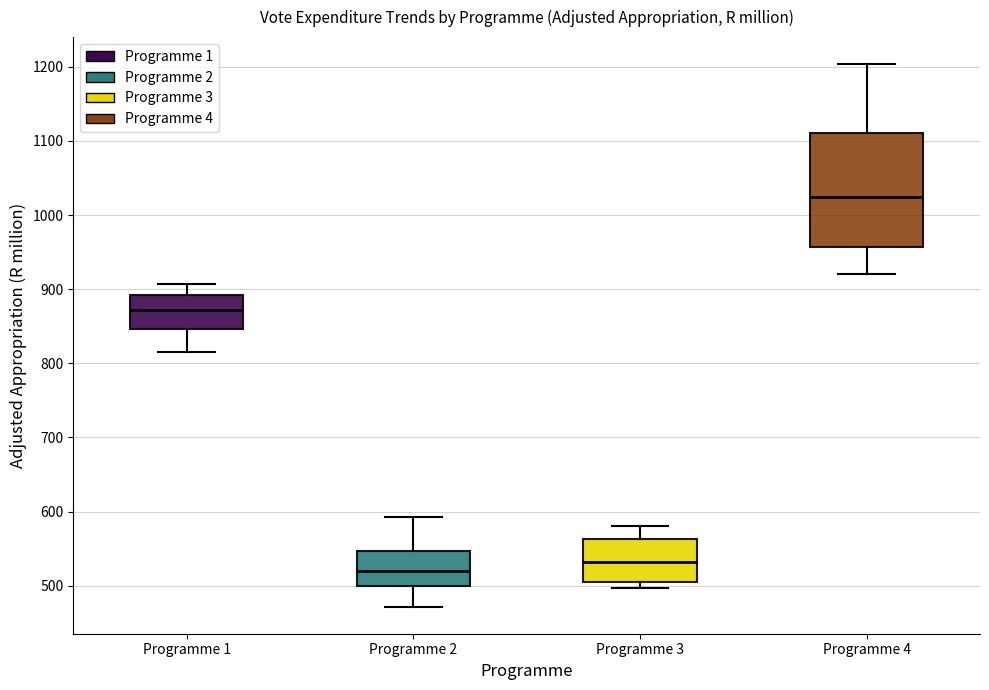

Which box's median line is the highest?

Programme 4